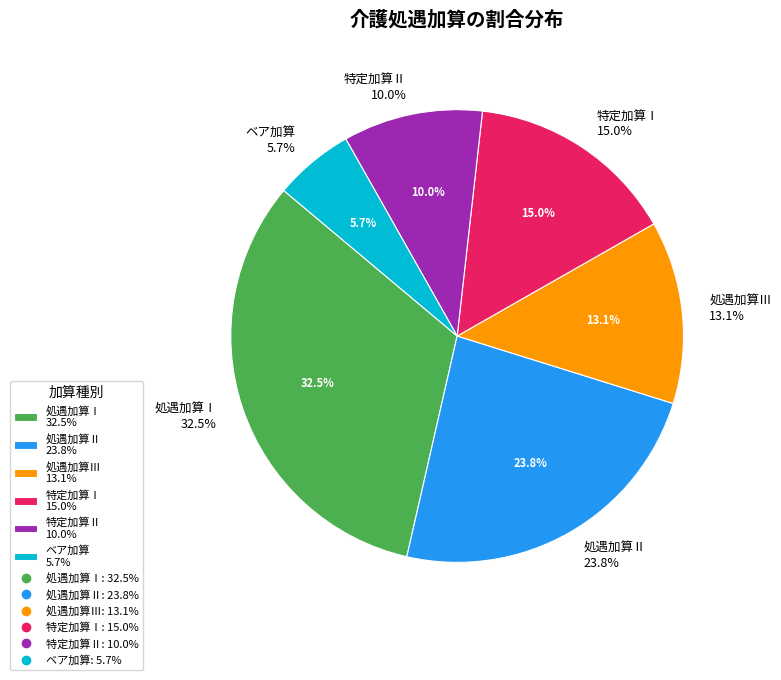

Between 処遇加算Ⅱ and 特定加算Ⅱ, which is larger?

処遇加算Ⅱ